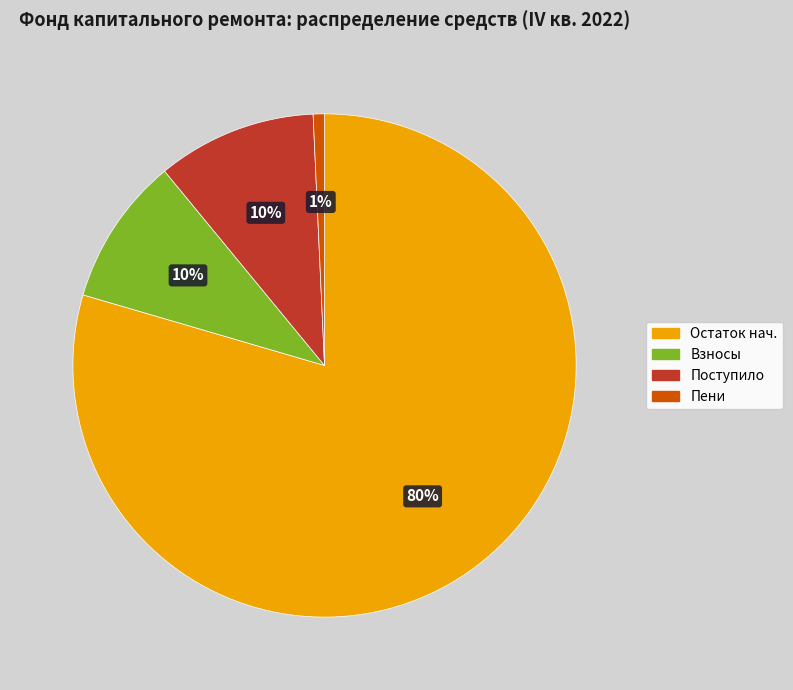

The Пени slice represents 1% of the pie. True or false?

True